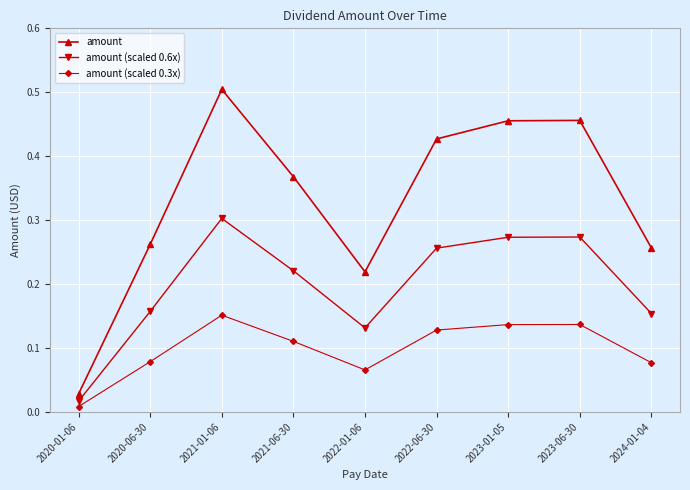

Where is the first local minimum for amount?

2022-01-06